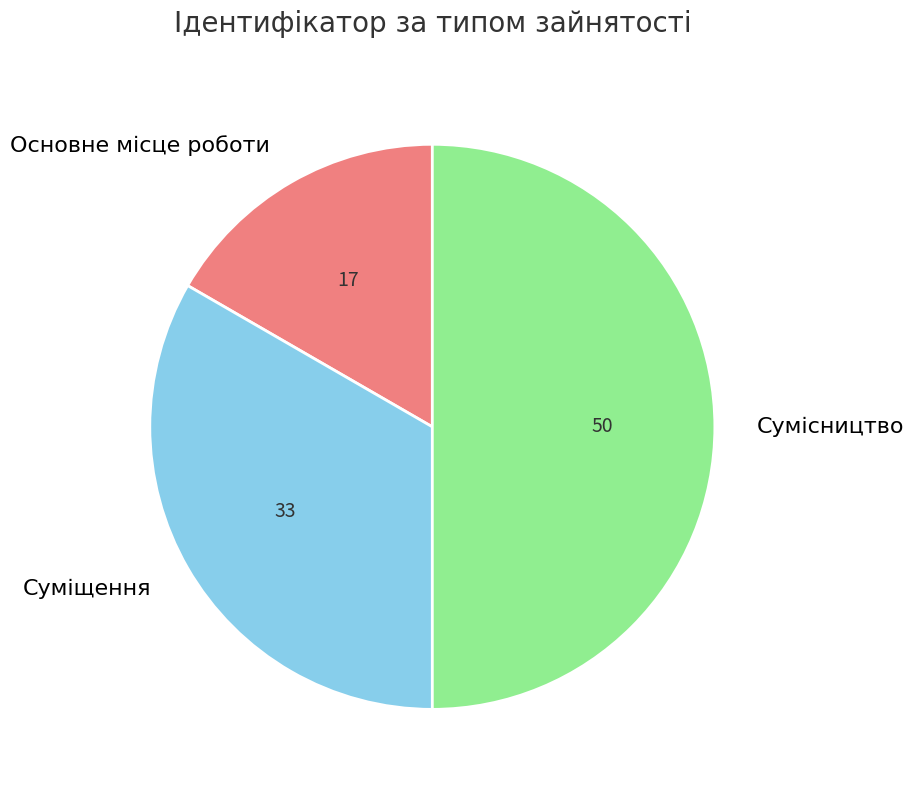

What is the largest slice in the pie chart?

Сумісництво